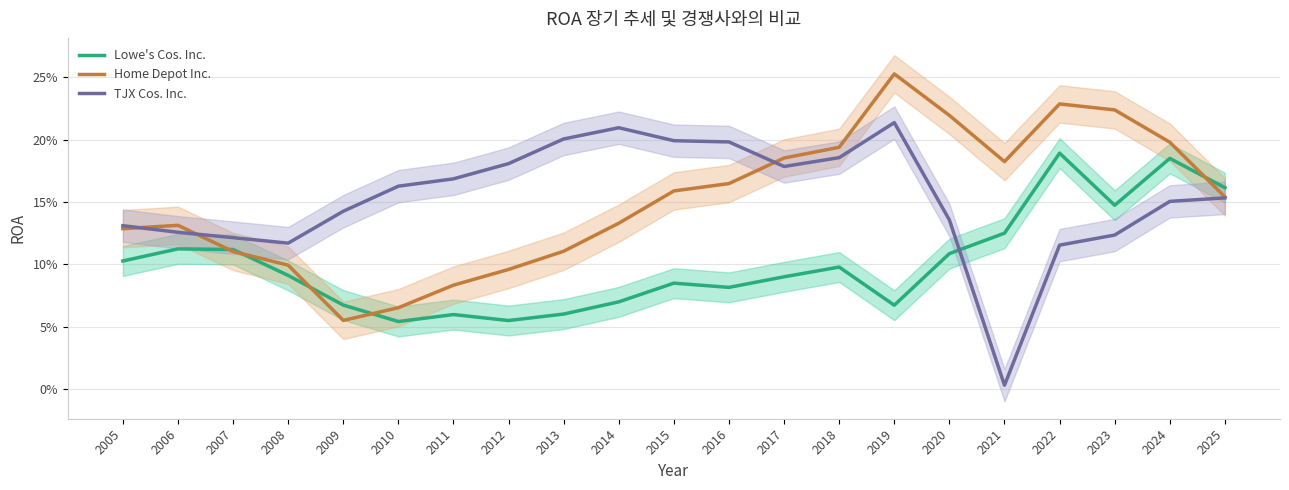

Reading left to right, what are all the values shown in this chart?

Lowe's Cos. Inc.: 2005=0.1	2006=0.1	2007=0.1	2008=0.1	2009=0.1	2010=0.1	2011=0.1	2012=0.1	2013=0.1	2014=0.1	2015=0.1	2016=0.1	2017=0.1	2018=0.1	2019=0.1	2020=0.1	2021=0.1	2022=0.2	2023=0.1	2024=0.2	2025=0.2
Home Depot Inc.: 2005=0.1	2006=0.1	2007=0.1	2008=0.1	2009=0.1	2010=0.1	2011=0.1	2012=0.1	2013=0.1	2014=0.1	2015=0.2	2016=0.2	2017=0.2	2018=0.2	2019=0.3	2020=0.2	2021=0.2	2022=0.2	2023=0.2	2024=0.2	2025=0.2
TJX Cos. Inc.: 2005=0.1	2006=0.1	2007=0.1	2008=0.1	2009=0.1	2010=0.2	2011=0.2	2012=0.2	2013=0.2	2014=0.2	2015=0.2	2016=0.2	2017=0.2	2018=0.2	2019=0.2	2020=0.1	2021=0.0	2022=0.1	2023=0.1	2024=0.2	2025=0.2